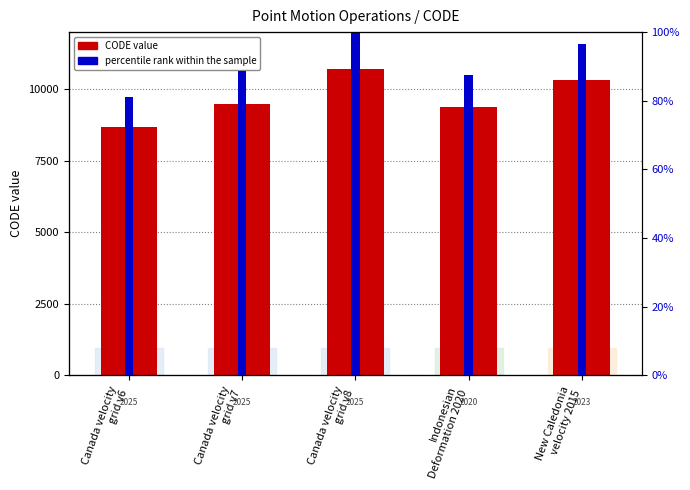

What is the spread (max minus min) of values at New Caledonia
velocity 2015?

10226.6